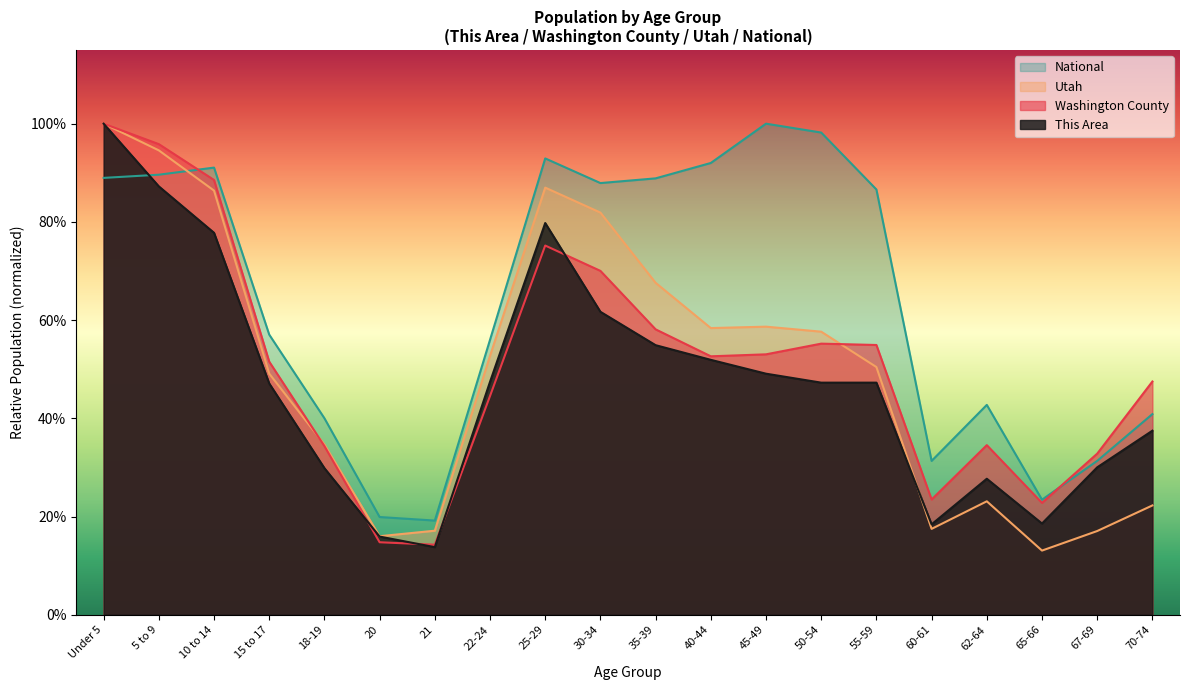

What is the difference between the Washington County values at 60-61 and 5 to 9?

0.7